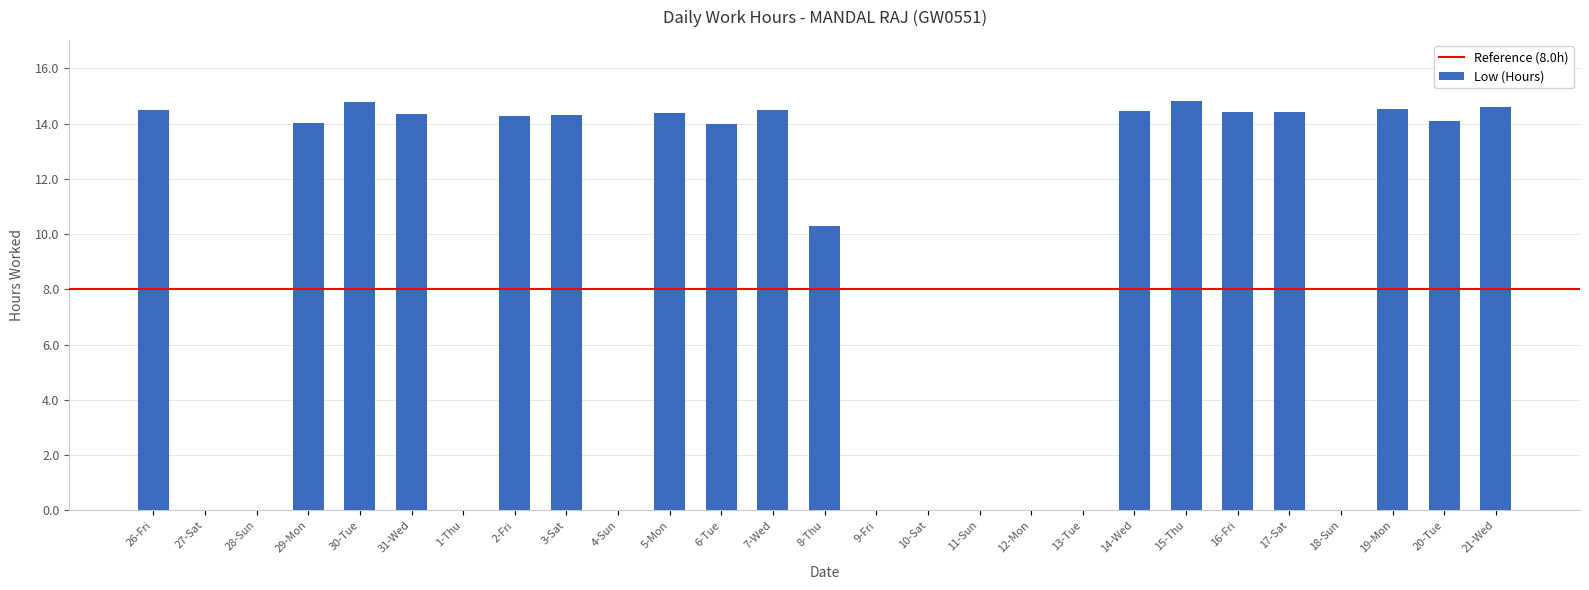

How many categories are shown in the chart?

27